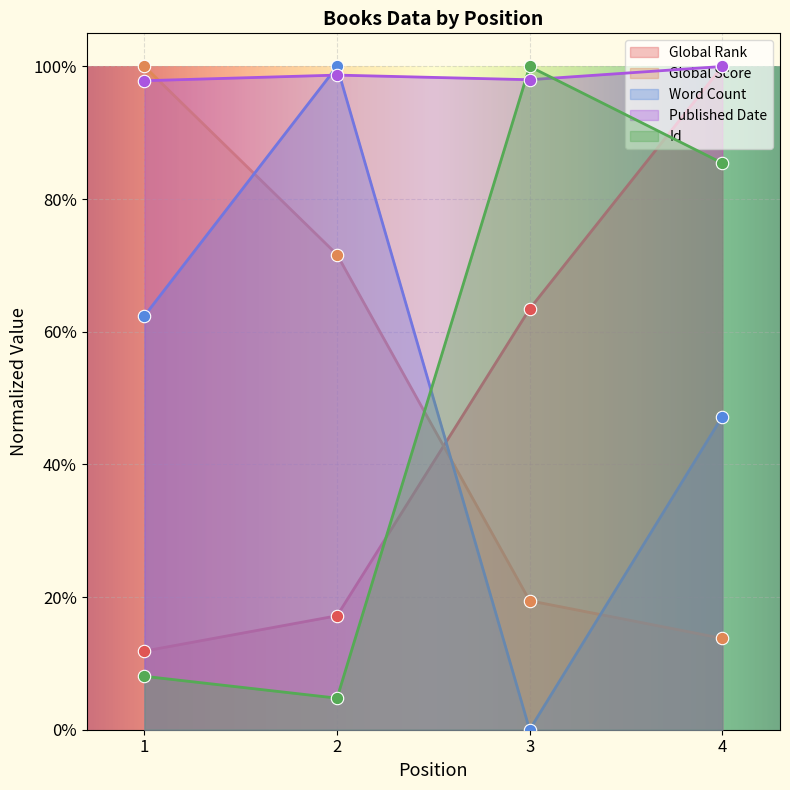

Which series has the largest total across all categories?

Published Date